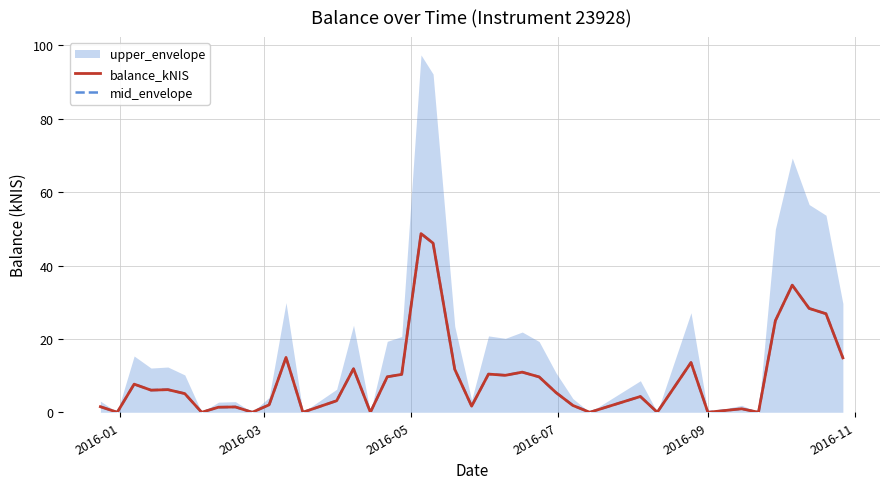

Where does the mid_envelope series first go above 6?

2016-05